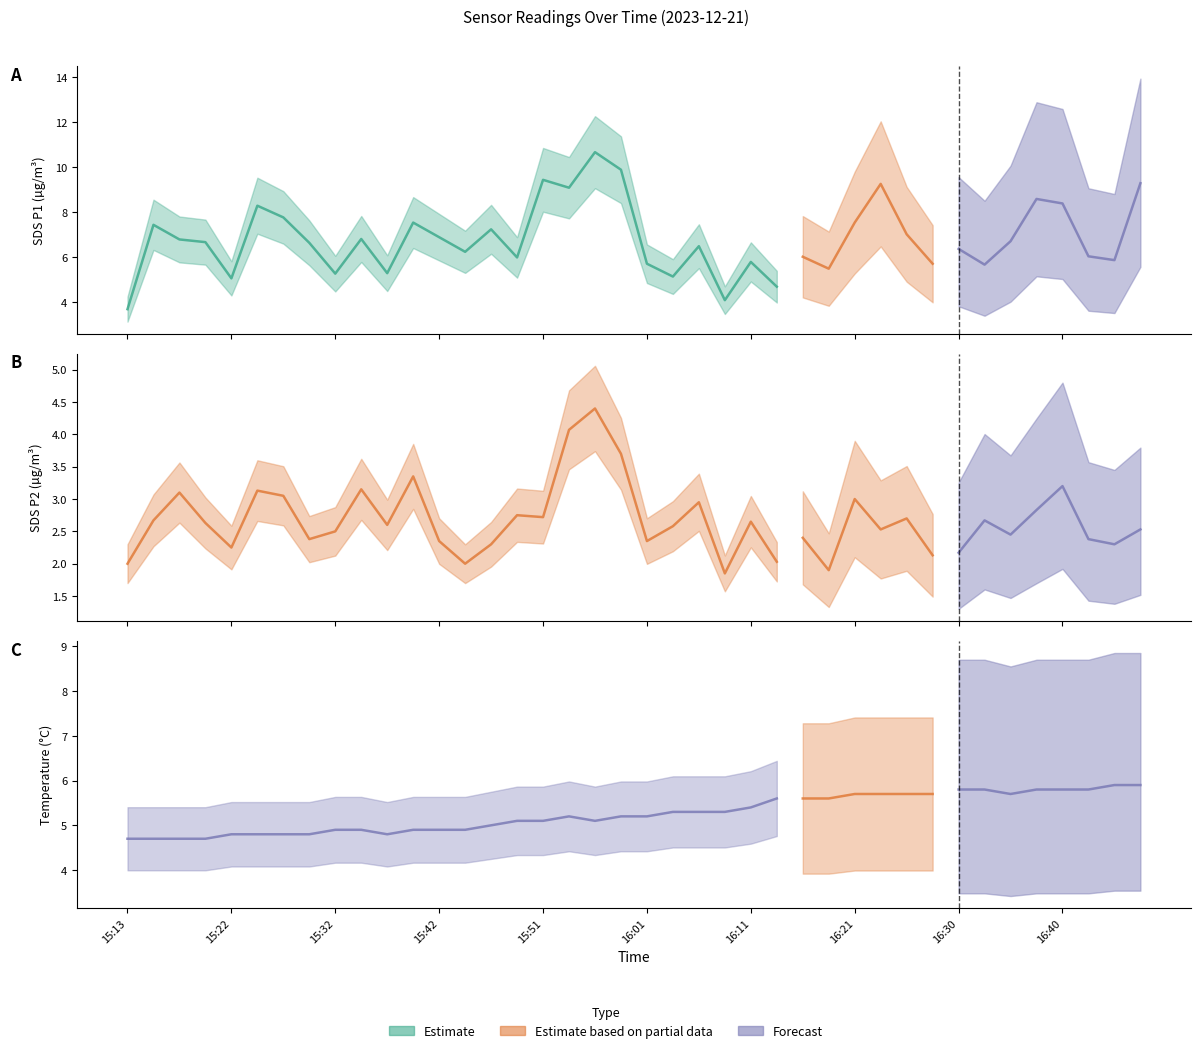

Between 15:56 and 16:28, which series saw the biggest shift?

SDS_P1